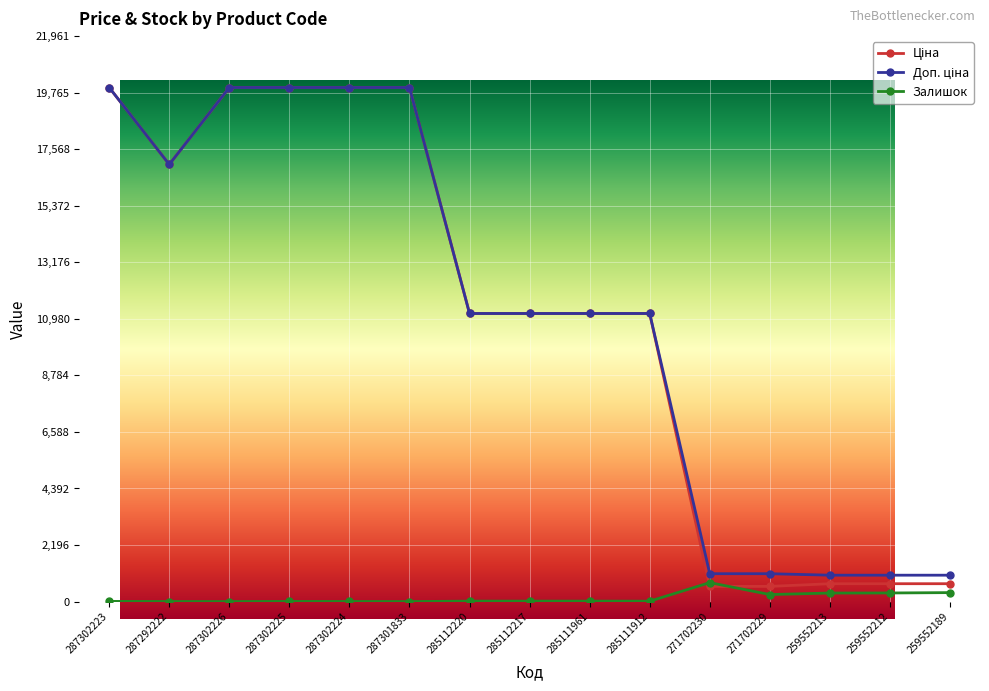

What is the difference between the second highest and second lowest values in the Залишок series?

348.0